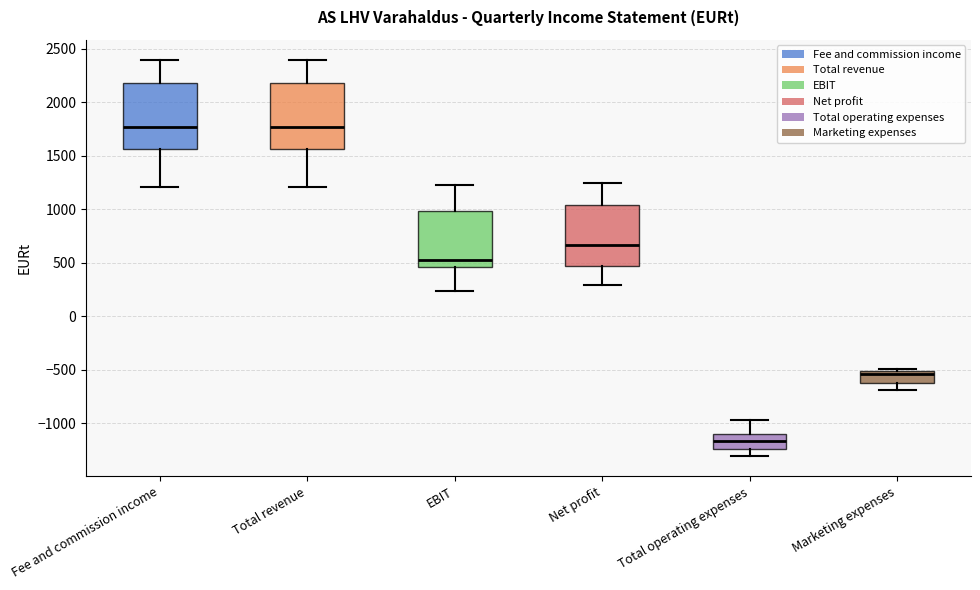

Reading left to right, read every box against the y-axis: the position of its median line, the range the box covers, and the ends of its whiskers. The values are not printed on the chart, so give them approximately, as read against the axis.

Fee and commission income: median 1750, box 1550 to 2200, whiskers 1200 to 2400
Total revenue: median 1750, box 1550 to 2200, whiskers 1200 to 2400
EBIT: median 550, box 450 to 1000, whiskers 250 to 1250
Net profit: median 650, box 450 to 1050, whiskers 300 to 1250
Total operating expenses: median -1150, box -1250 to -1100, whiskers -1300 to -950
Marketing expenses: median -550, box -600 to -500, whiskers -700 to -500 (just above the box's upper edge)